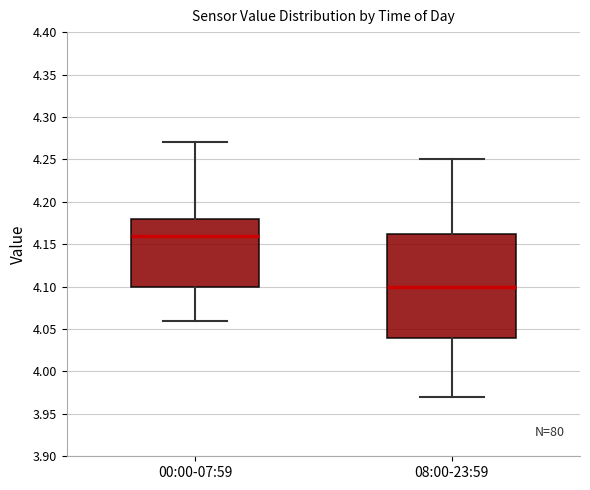

Where is the lower edge of the box for 08:00-23:59 on the y-axis? The values are not printed on the chart, so give them approximately, as read against the axis.

4.040